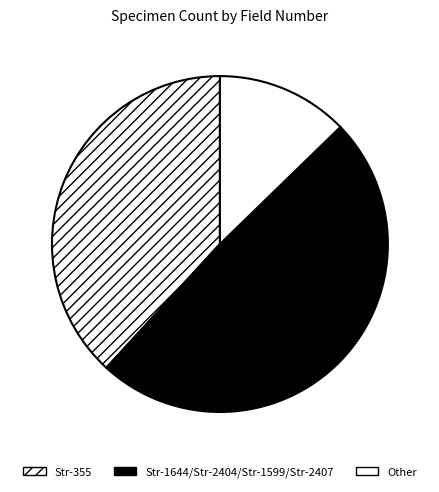

Does any single category account for the majority?

No